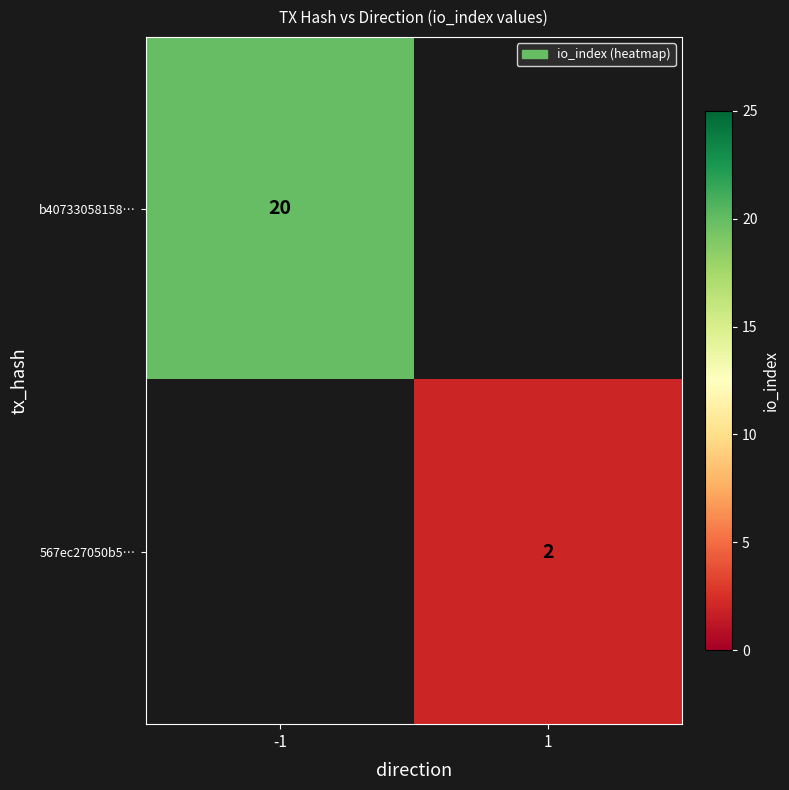

The b40733058158… series shows 20 at -1. True or false?

True